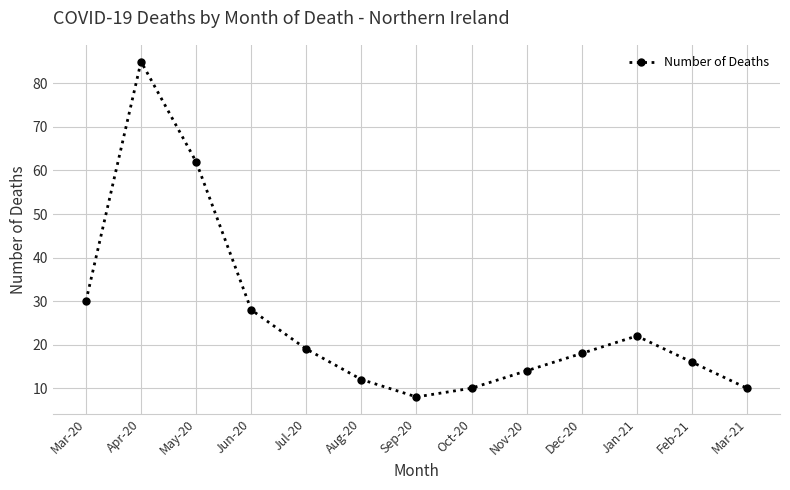

True or false: the data shows 30 at Mar-20.

True